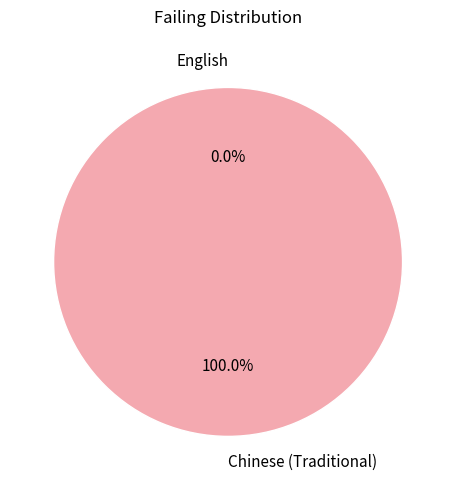

The Chinese (Traditional) slice represents 99% of the pie. True or false?

False